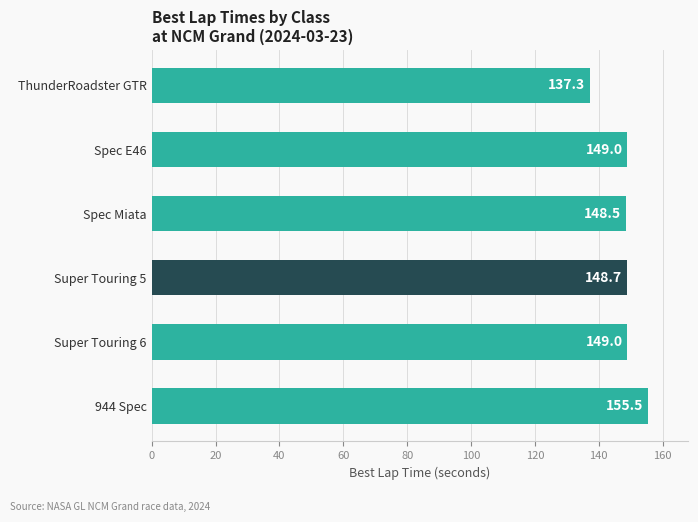

How many bars are there in total?

6